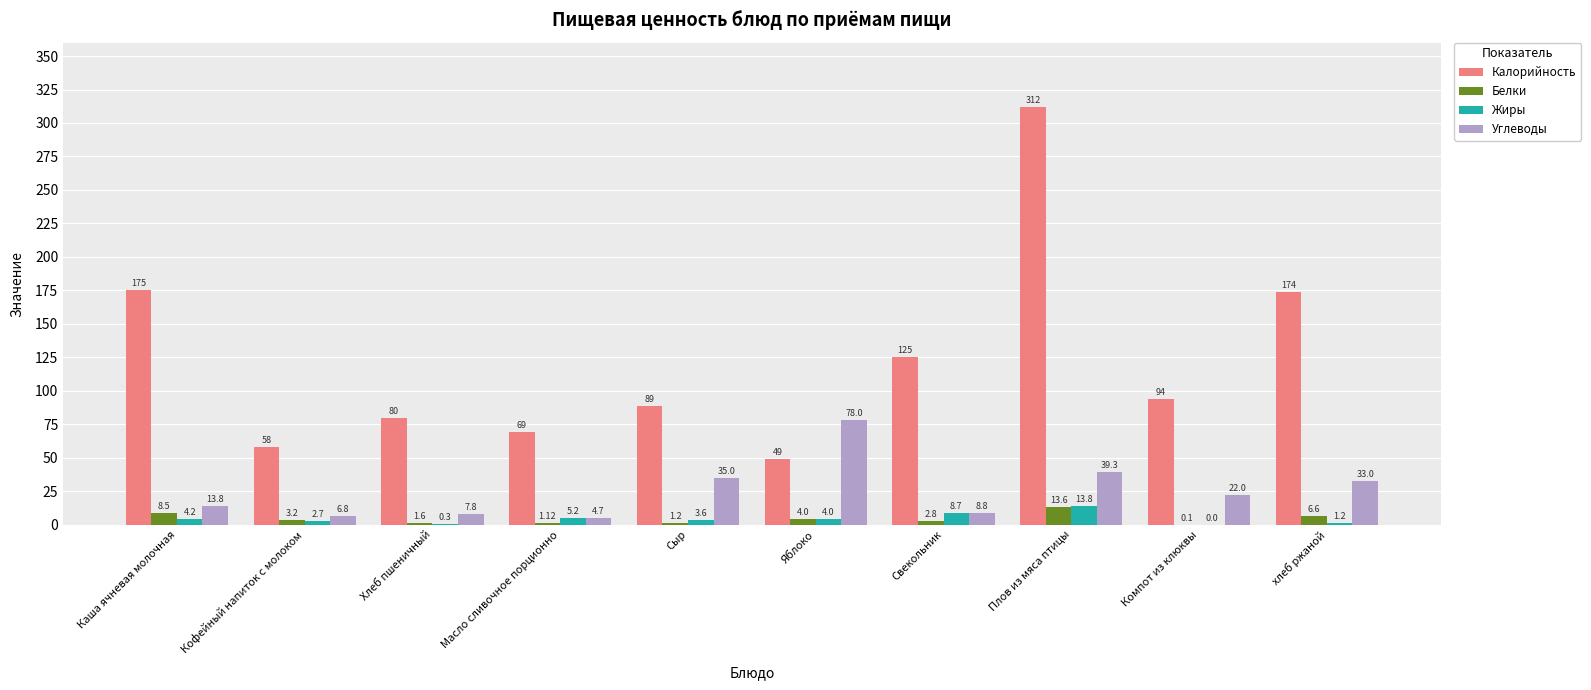

Which series changed the most between Каша ячневая молочная and Яблоко?

Калорийность